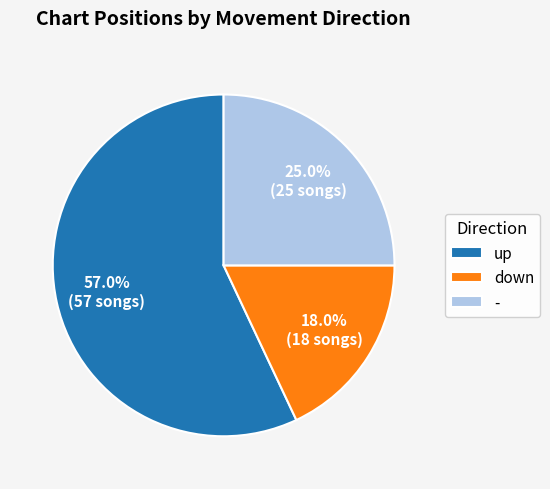

What is the smallest slice in the pie chart?

down